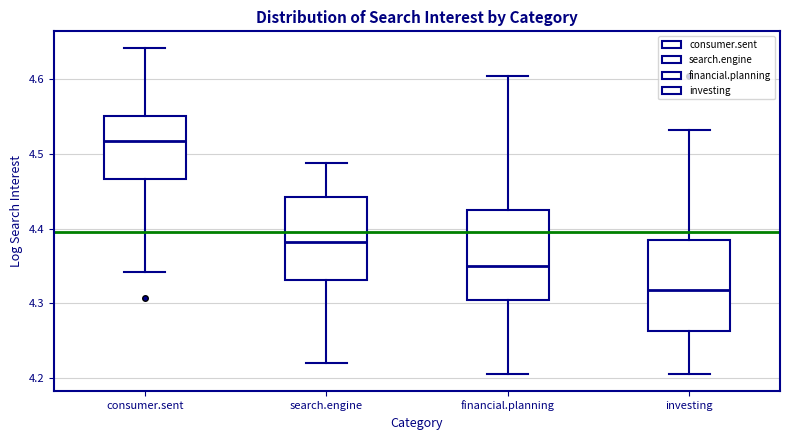

Reading left to right, read every box against the y-axis: the position of its median line, the range the box covers, and the ends of its whiskers. The values are not printed on the chart, so give them approximately, as read against the axis.

consumer.sent: median 4.52, box 4.47 to 4.55, whiskers 4.34 to 4.64
search.engine: median 4.38, box 4.33 to 4.44, whiskers 4.22 to 4.49
financial.planning: median 4.35, box 4.30 to 4.42, whiskers 4.20 to 4.61
investing: median 4.32, box 4.26 to 4.39, whiskers 4.20 to 4.53